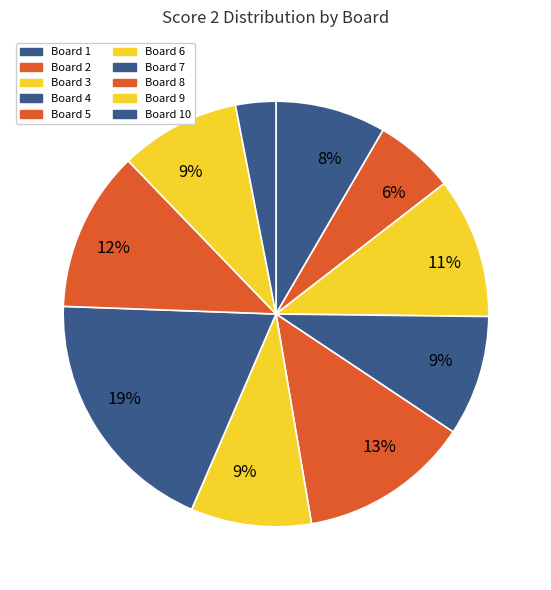

How many segments does this pie chart have?

10